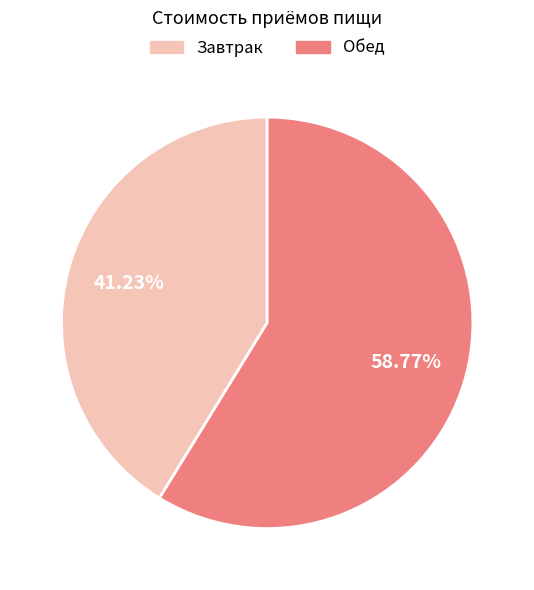

How many slices are in this pie chart?

2